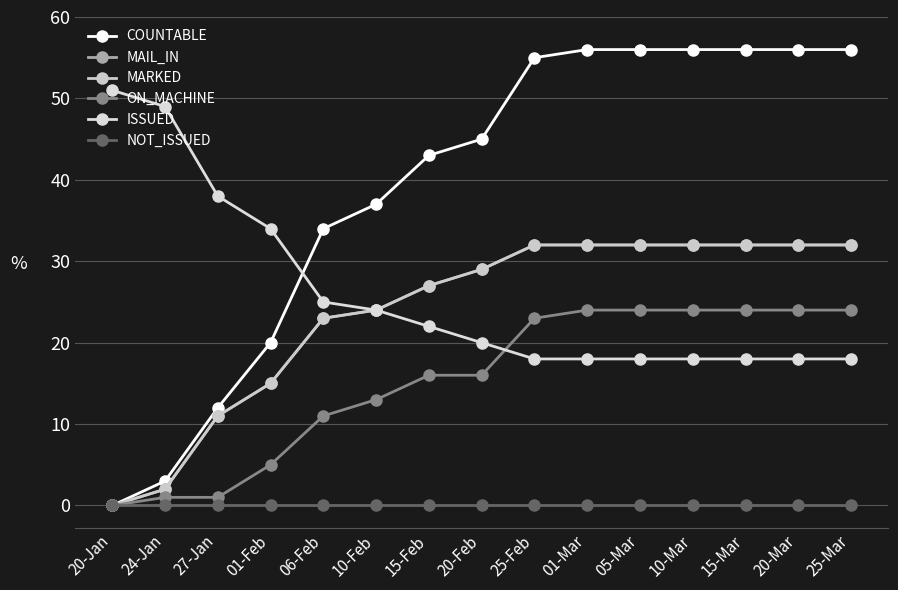

The value of MARKED at 20-Jan is 15. True or false?

False